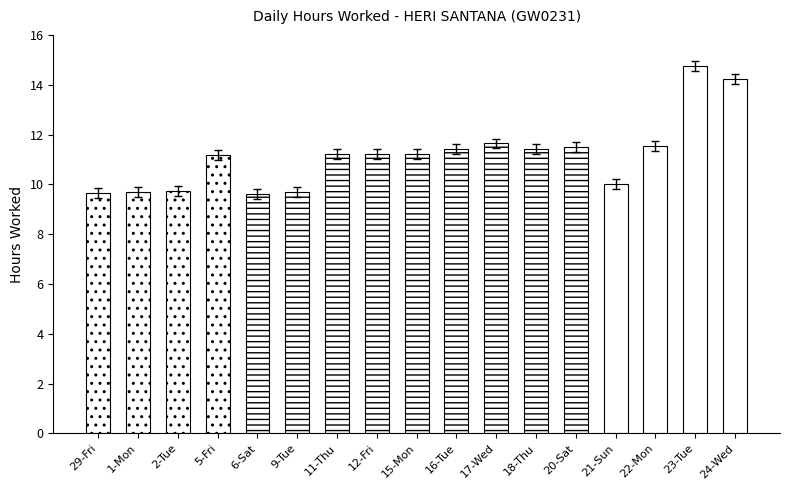

What position from the left is 2-Tue?

3